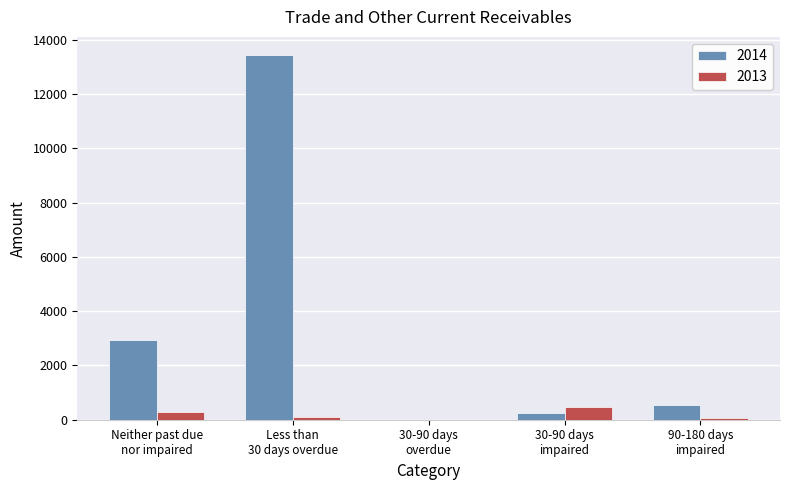

What is the maximum value shown in the chart?

13439.0